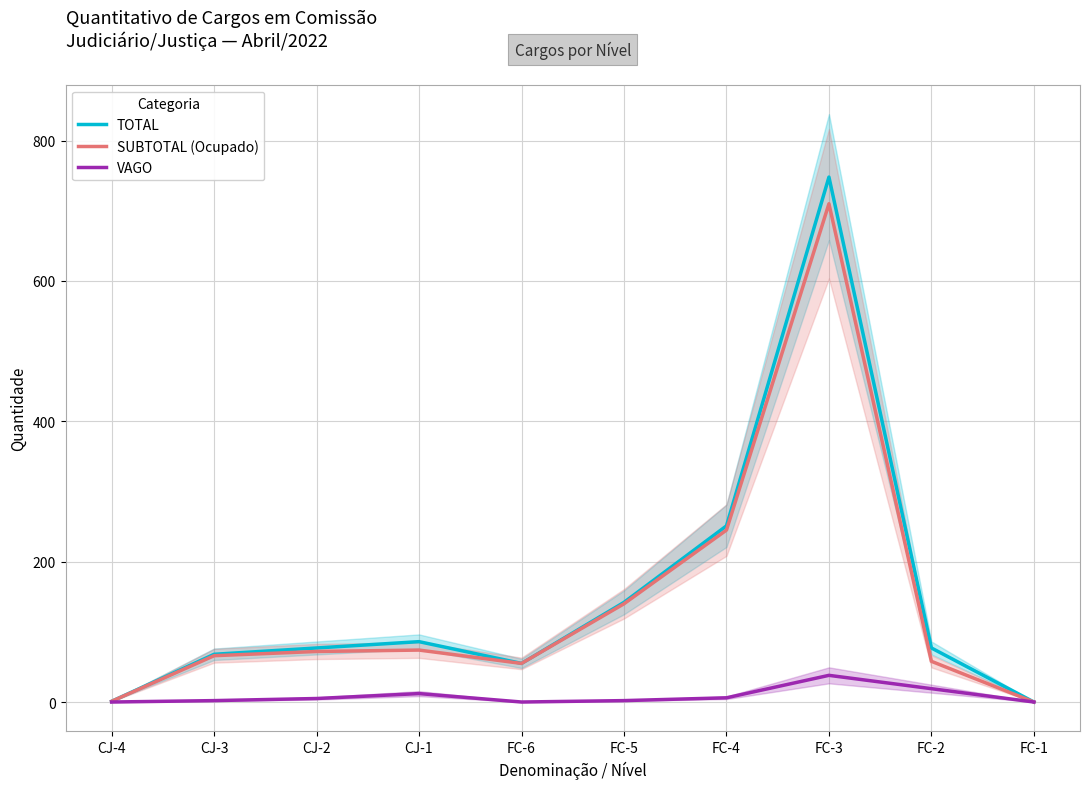

List the series in order of their peak value, lowest first.

VAGO, SUBTOTAL (Ocupado), TOTAL